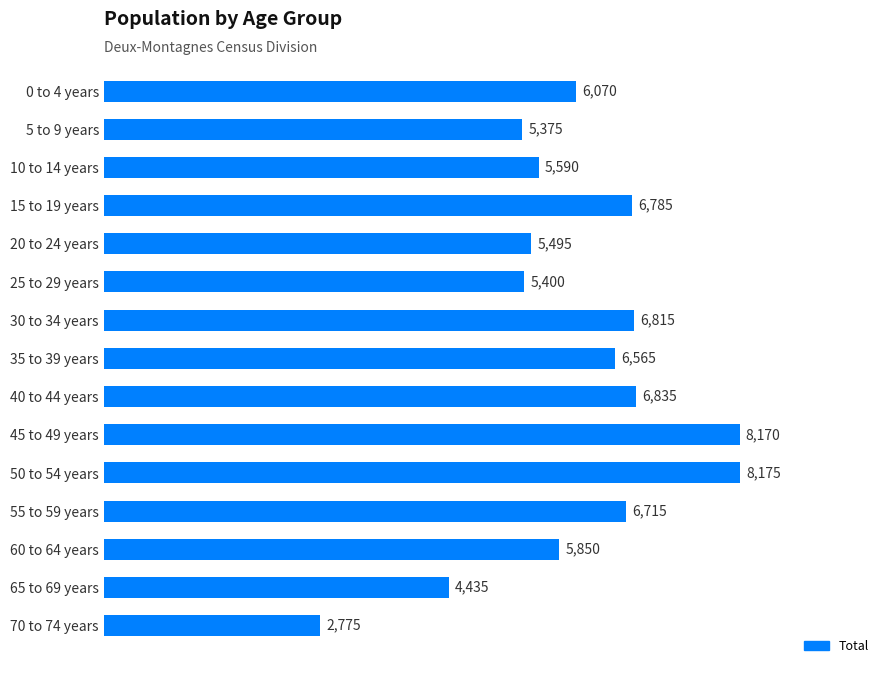

What is the label of the 13th bar from the bottom?

10 to 14 years